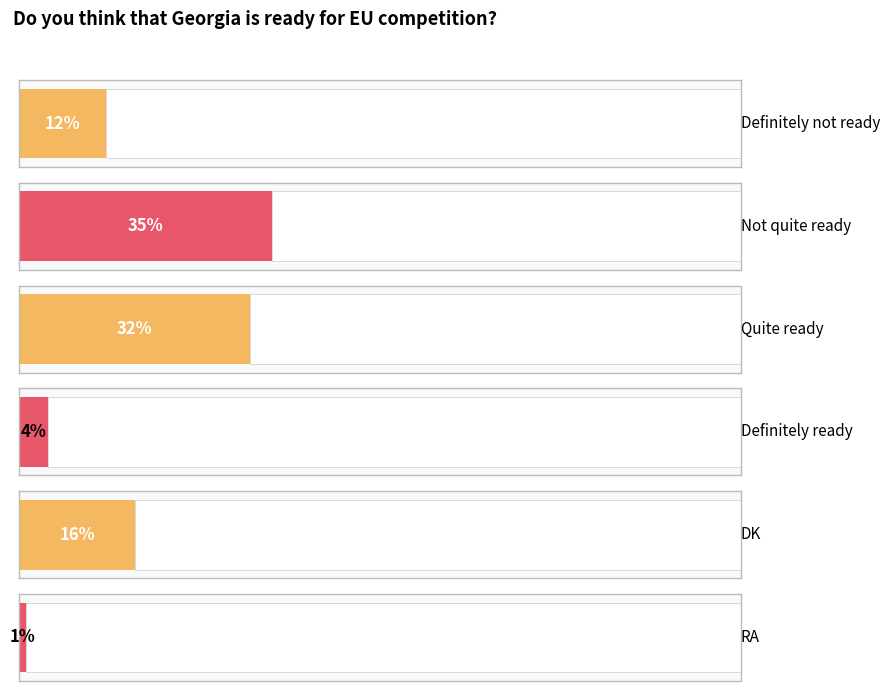

List the labels in order of value, smallest first.

RA, Definitely ready, Definitely not ready, DK, Quite ready, Not quite ready